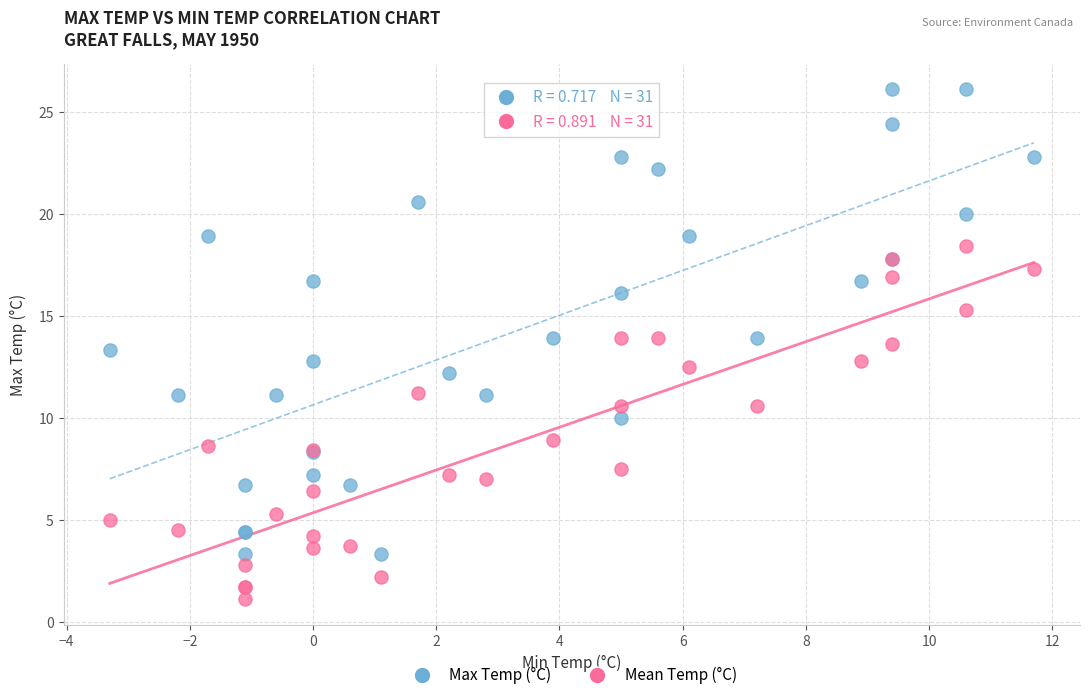

Which series contains the lowest Y value?

Mean Temp (°C)